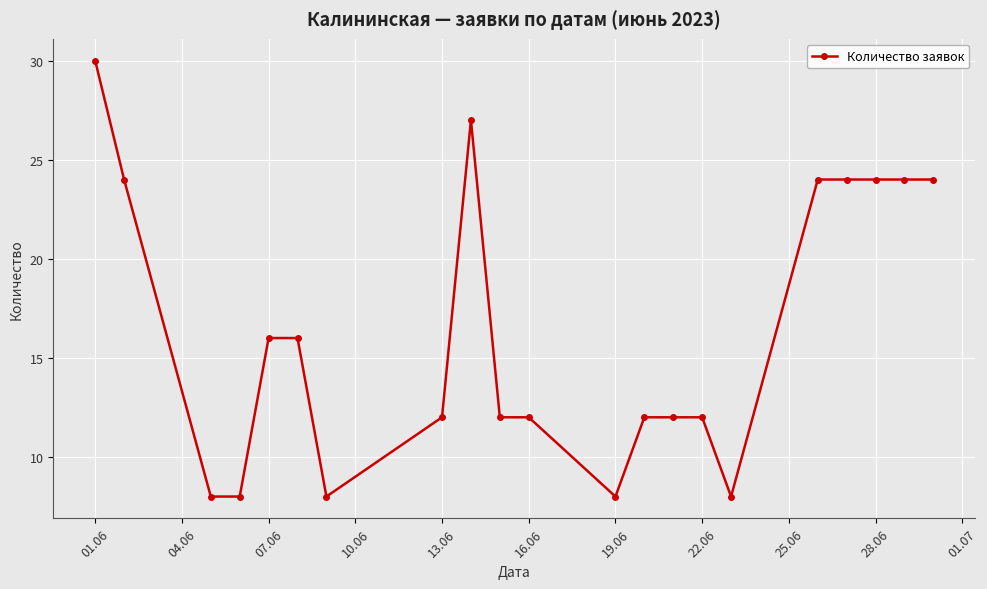

What is the value of the 20th point from the left?

24